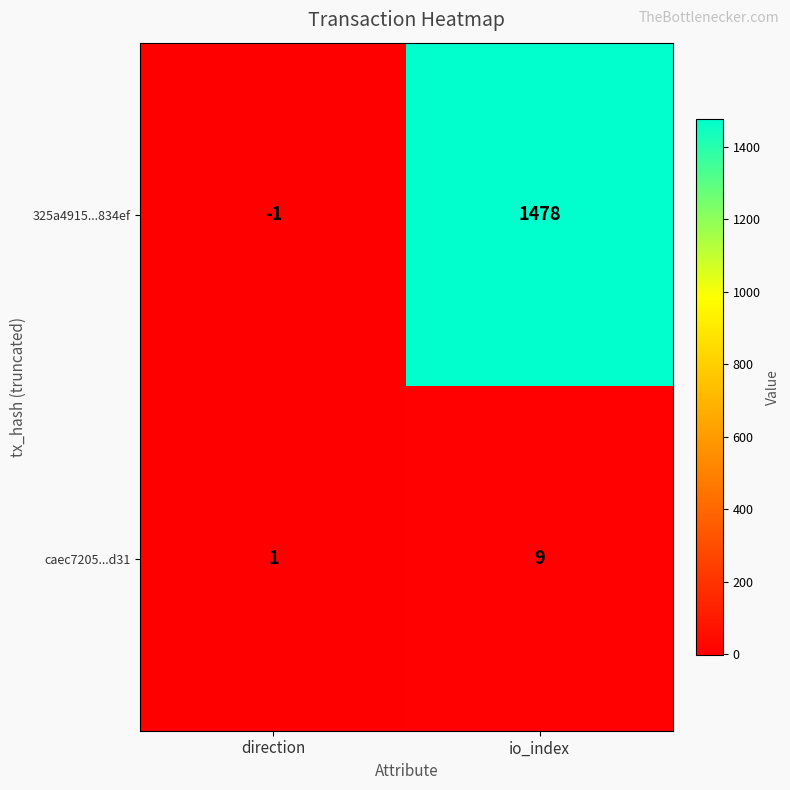

The 325a4915...834ef series shows 2134 at io_index. True or false?

False